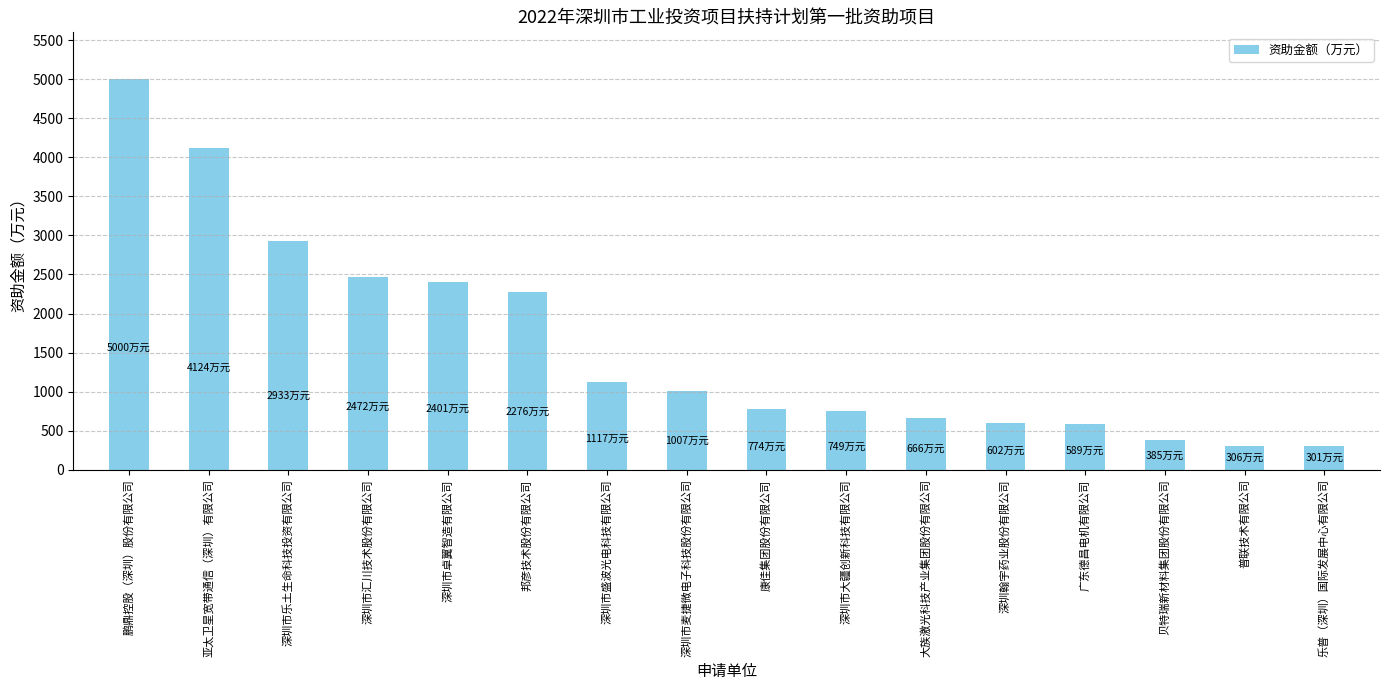

The value at 大族激光科技产业集团股份有限公司 is 998. True or false?

False